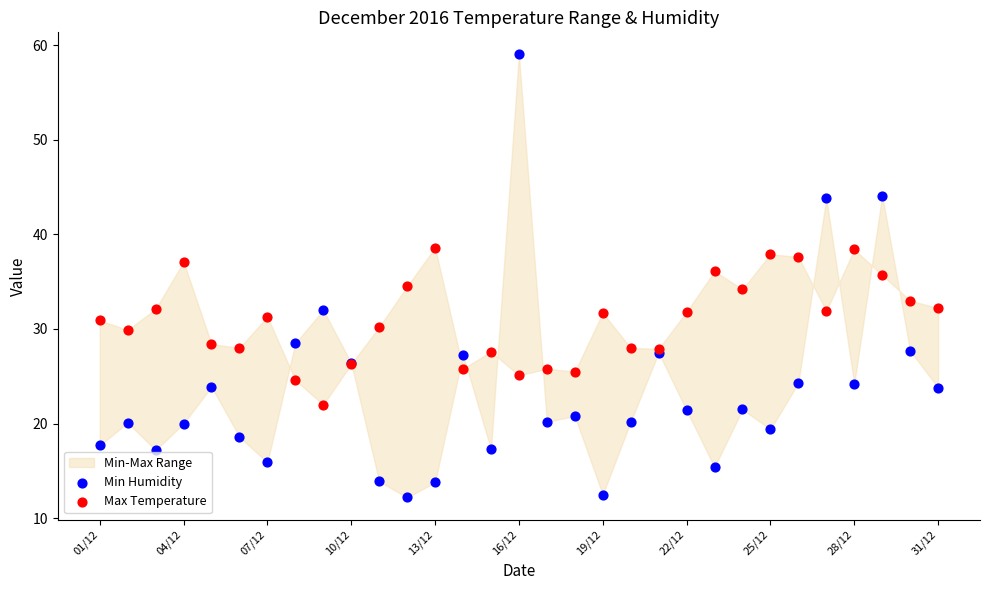

Which series reaches the minimum Y coordinate?

Min Humidity